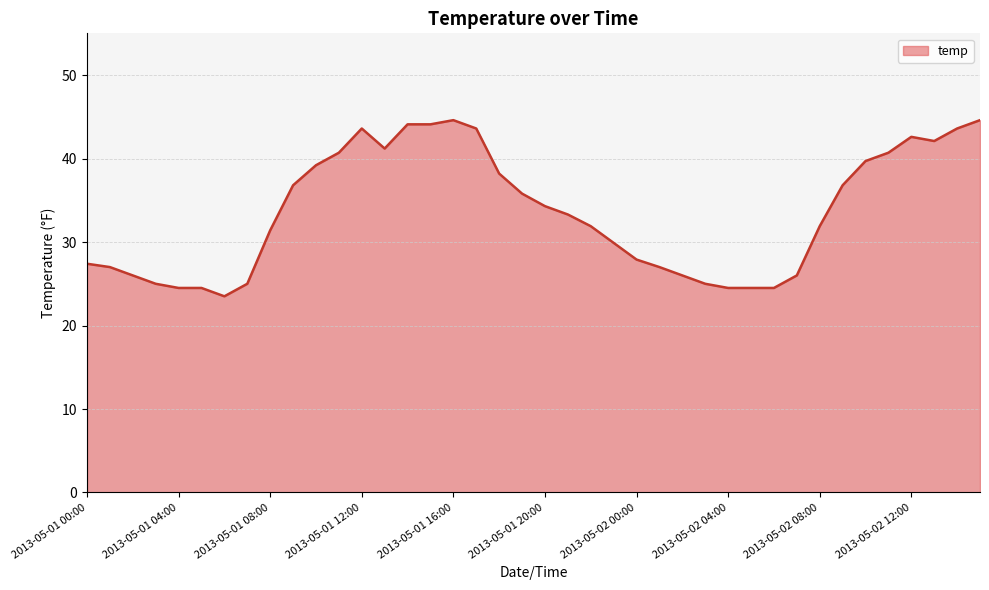

Does the chart display data point markers on the line(s)?

No